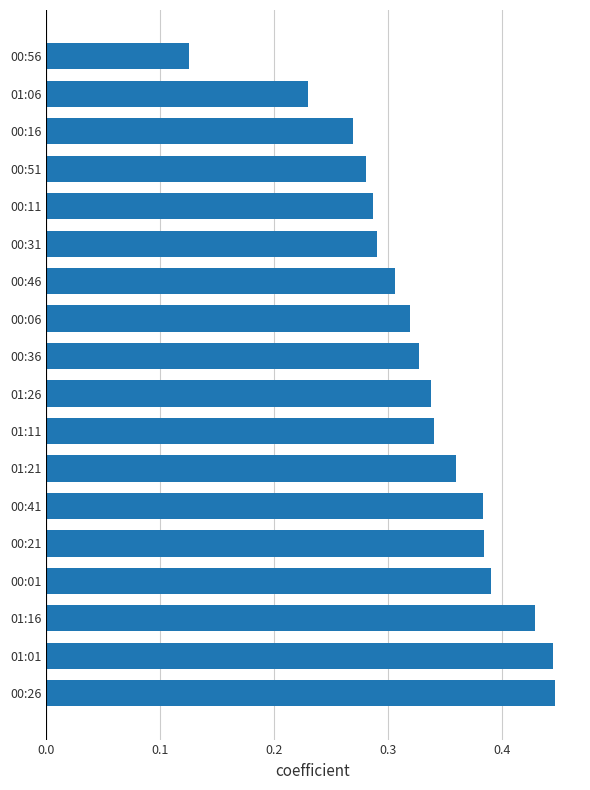

The value at 00:51 is 0.4. True or false?

False